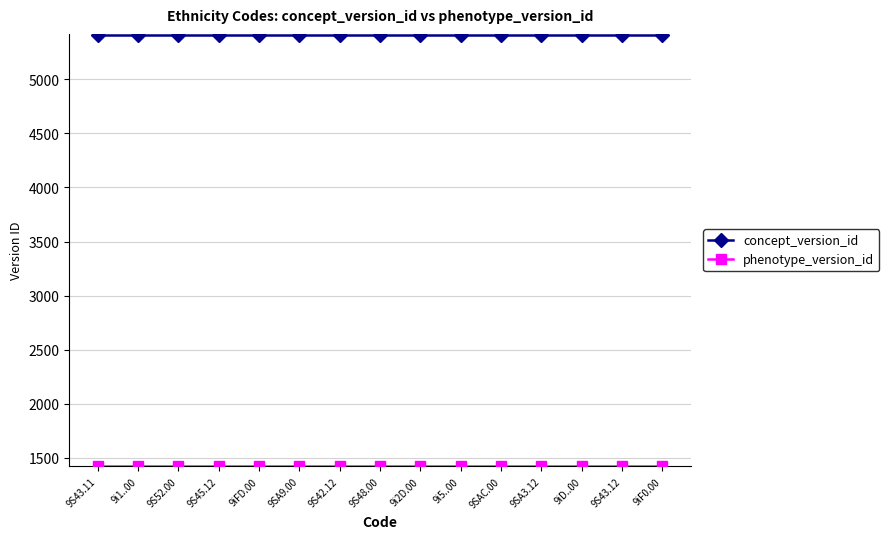

What is the label of the 7th point from the right?

9i2D.00